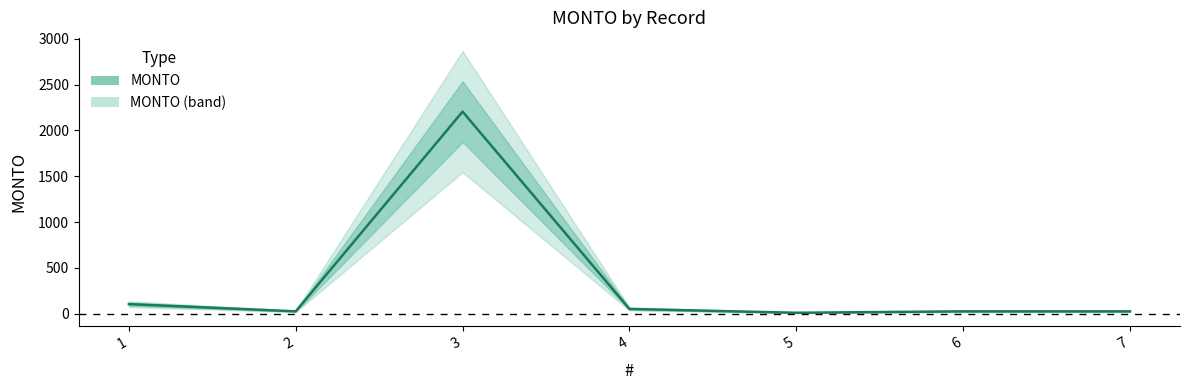

List the labels in order of value, largest first.

3, 1, 4, 2, 6, 7, 5